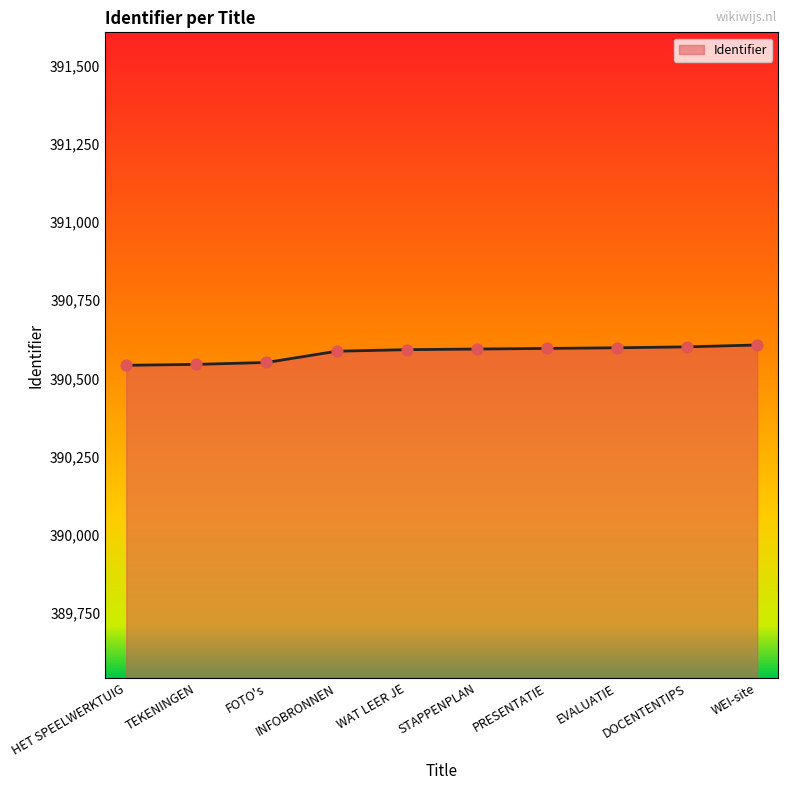

What is the change in value from FOTO's to PRESENTATIE?

+45